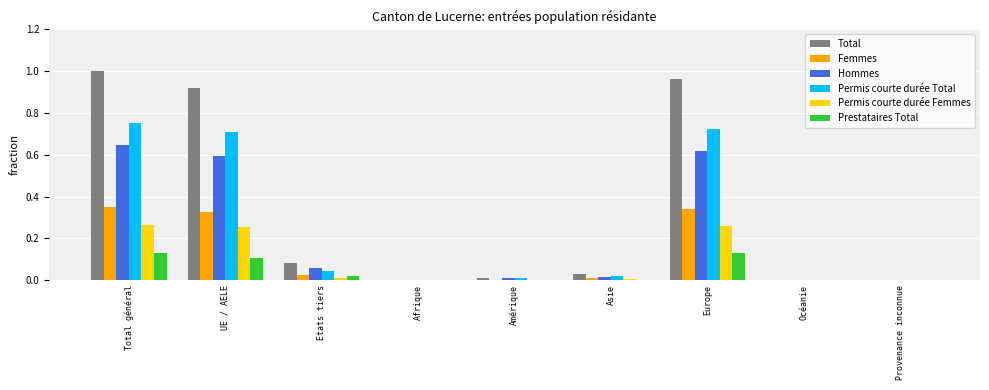

What are all the series names shown in the legend?

Total, Femmes, Hommes, Permis courte durée Total, Permis courte durée Femmes, Prestataires Total